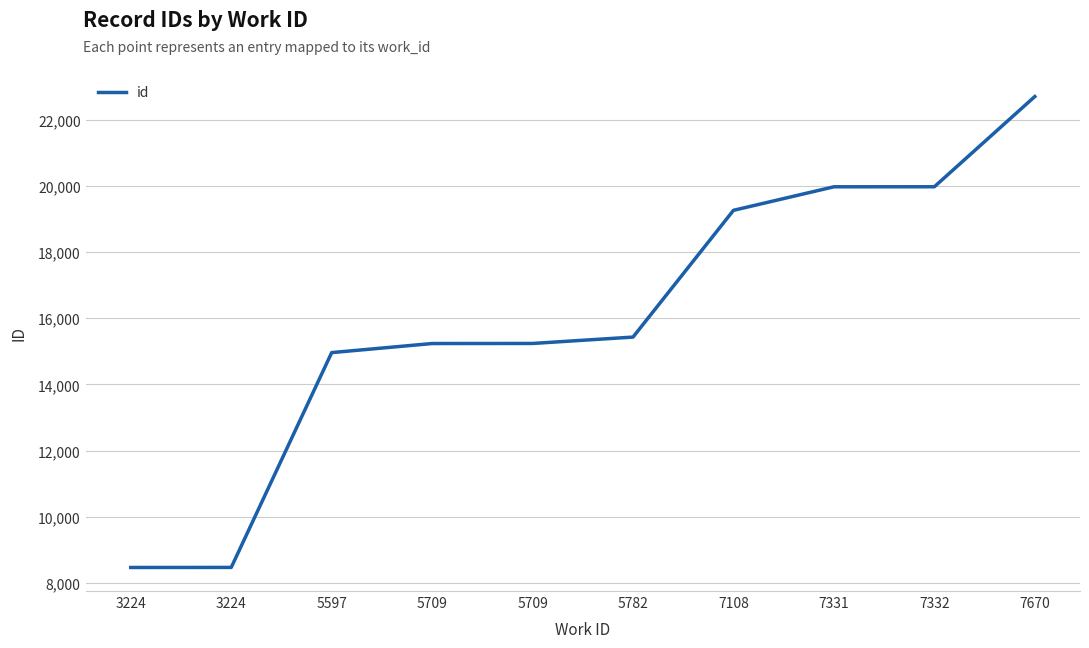

How many lines are shown in the chart?

1